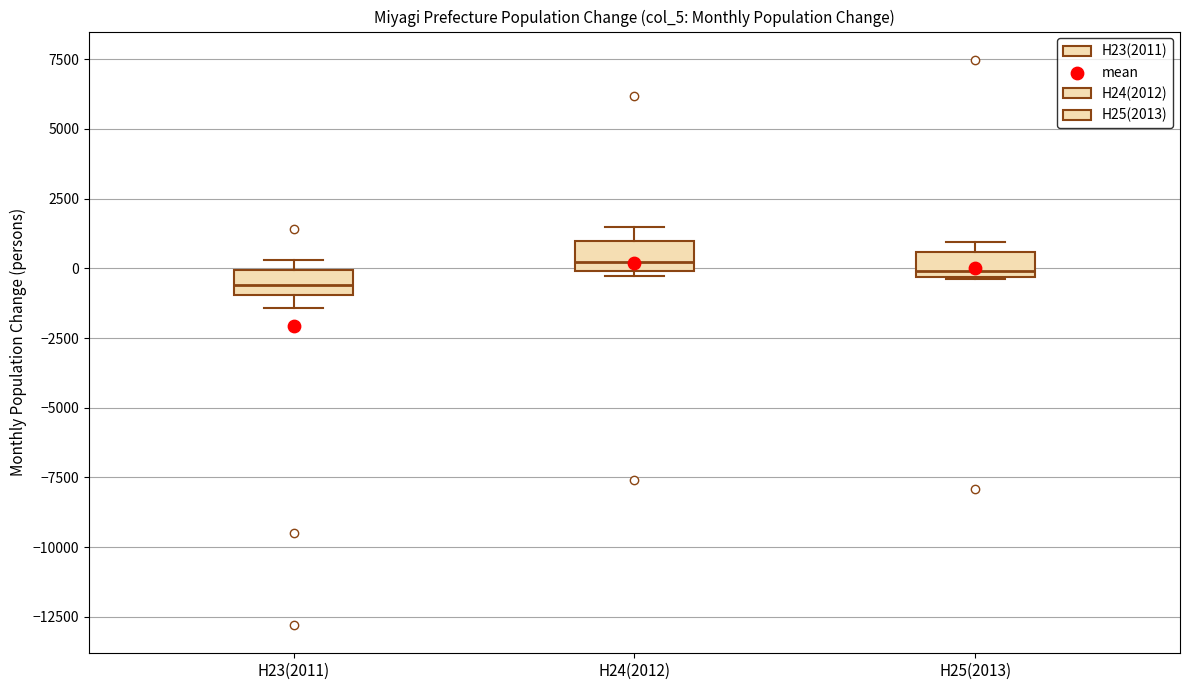

Reading left to right, transcribe this box plot: for each box, give where its median line is, the range the box spans, and where its two whiskers end, as read against the y-axis. The values are not printed on the chart, so give them approximately, as read against the axis.

H23(2011): median -500, box -1000 to 0, whiskers -1500 to 500
H24(2012): median 0 (just above the box's lower edge), box 0 to 1000, whiskers -500 to 1500
H25(2013): median 0, box -500 to 500, whiskers -500 to 1000